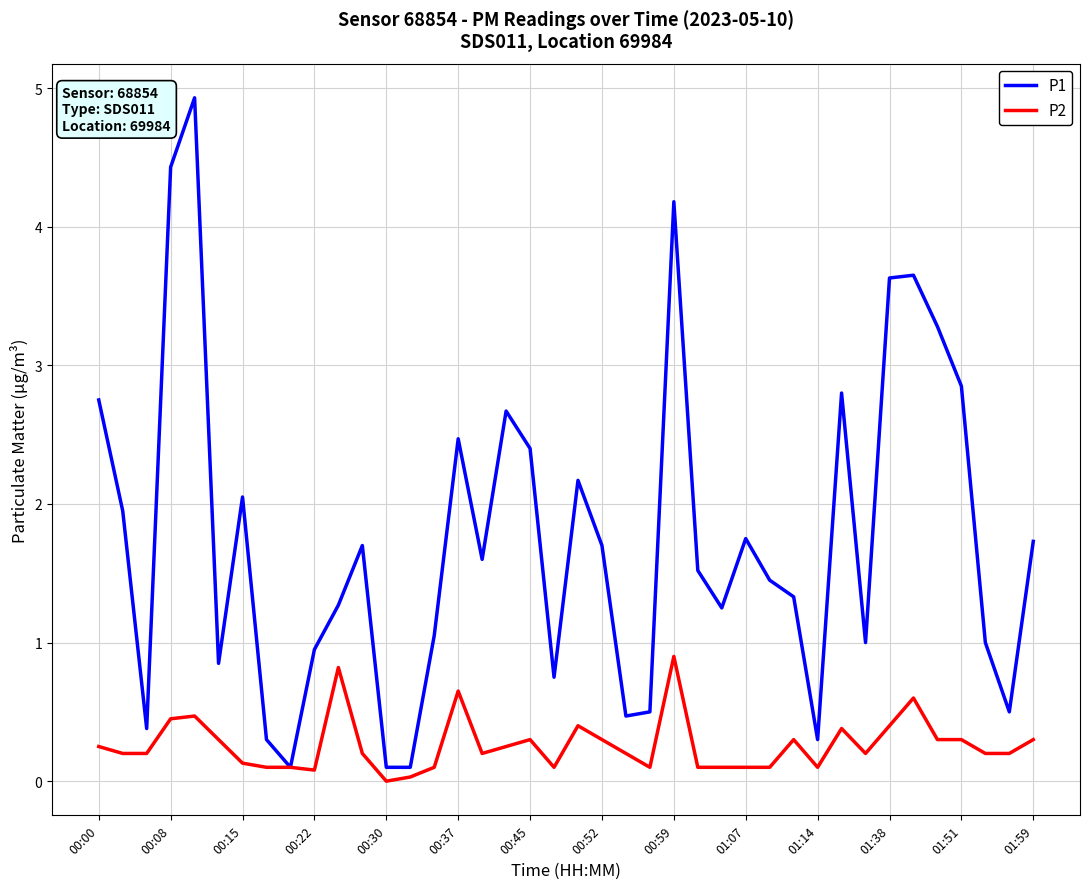

What is the average value of the P1 series?

1.7